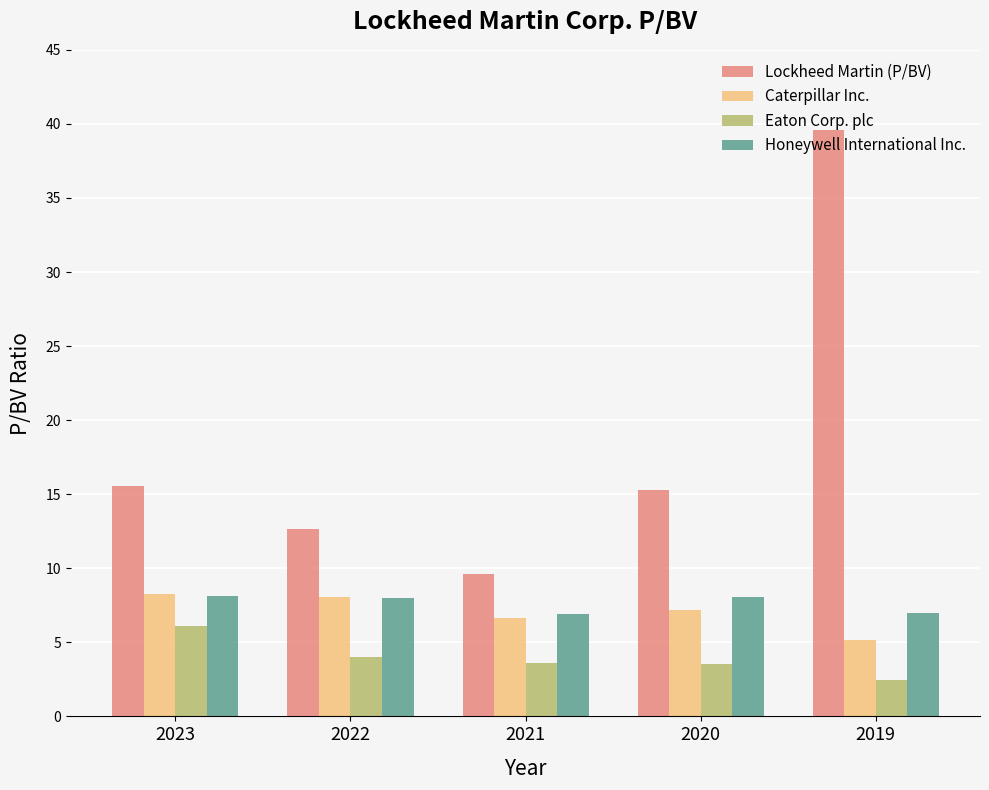

What is the difference between the second highest and second lowest values in the Caterpillar Inc. series?

1.5